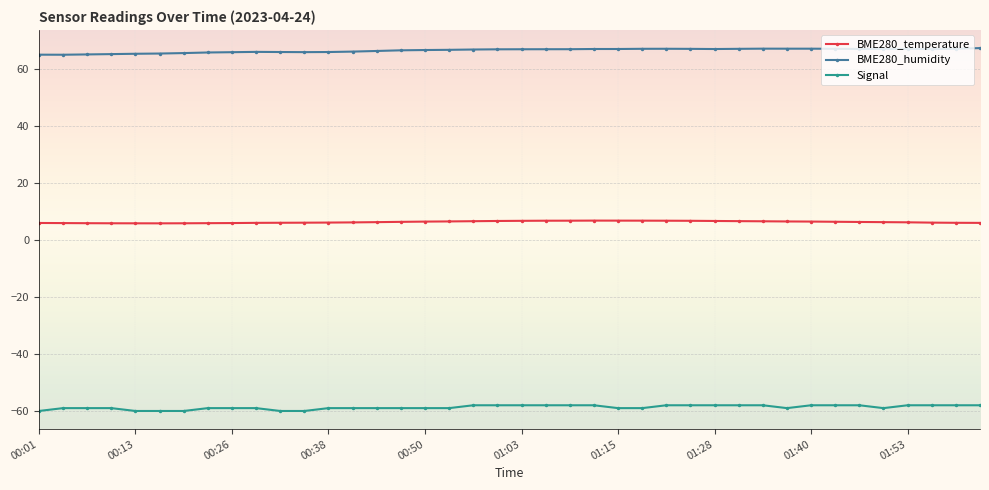

List the series in order of their overall mean, lowest first.

Signal, BME280_temperature, BME280_humidity